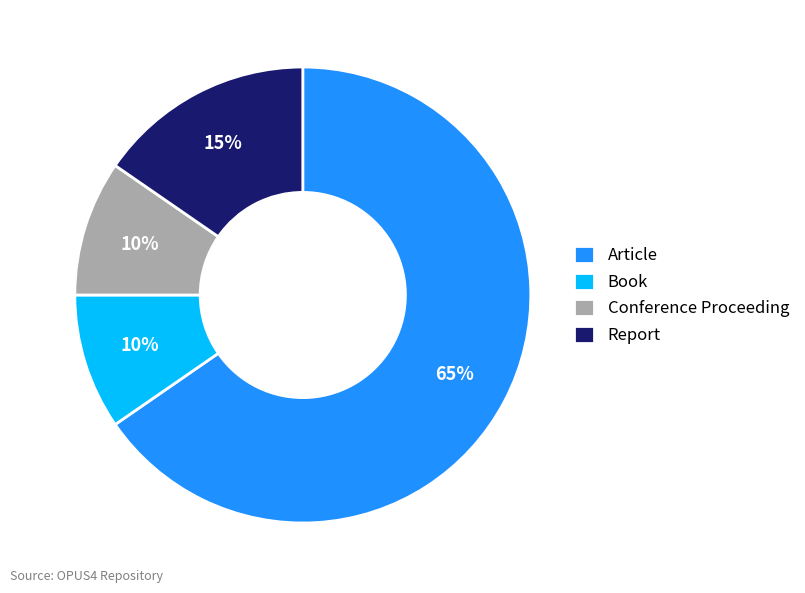

Do Book and Report together represent more than half of the pie?

No